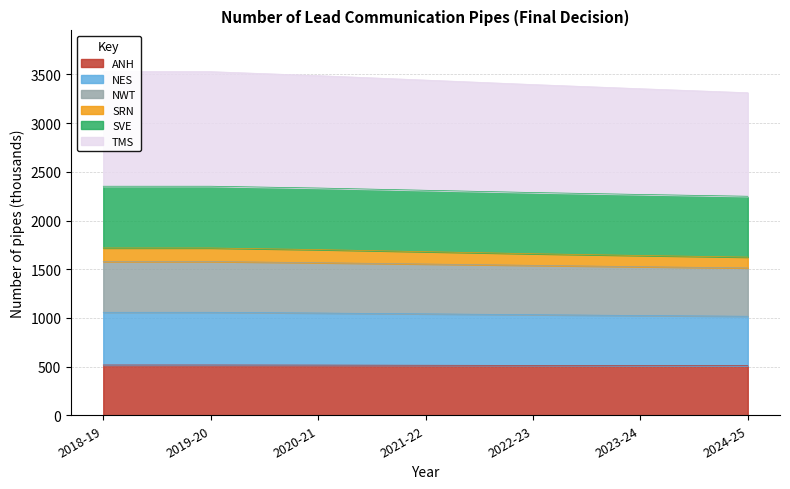

Does the chart have visible grid lines?

Yes